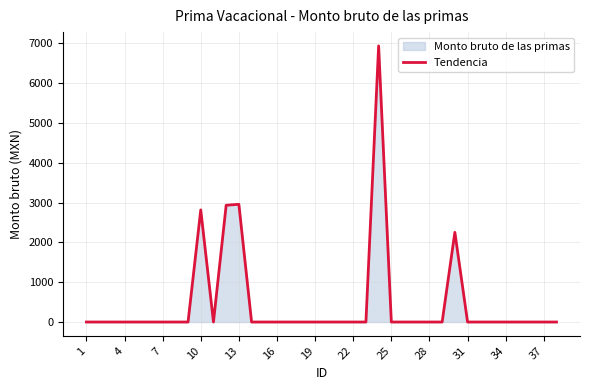

What is the maximum value shown in the chart?

6933.3